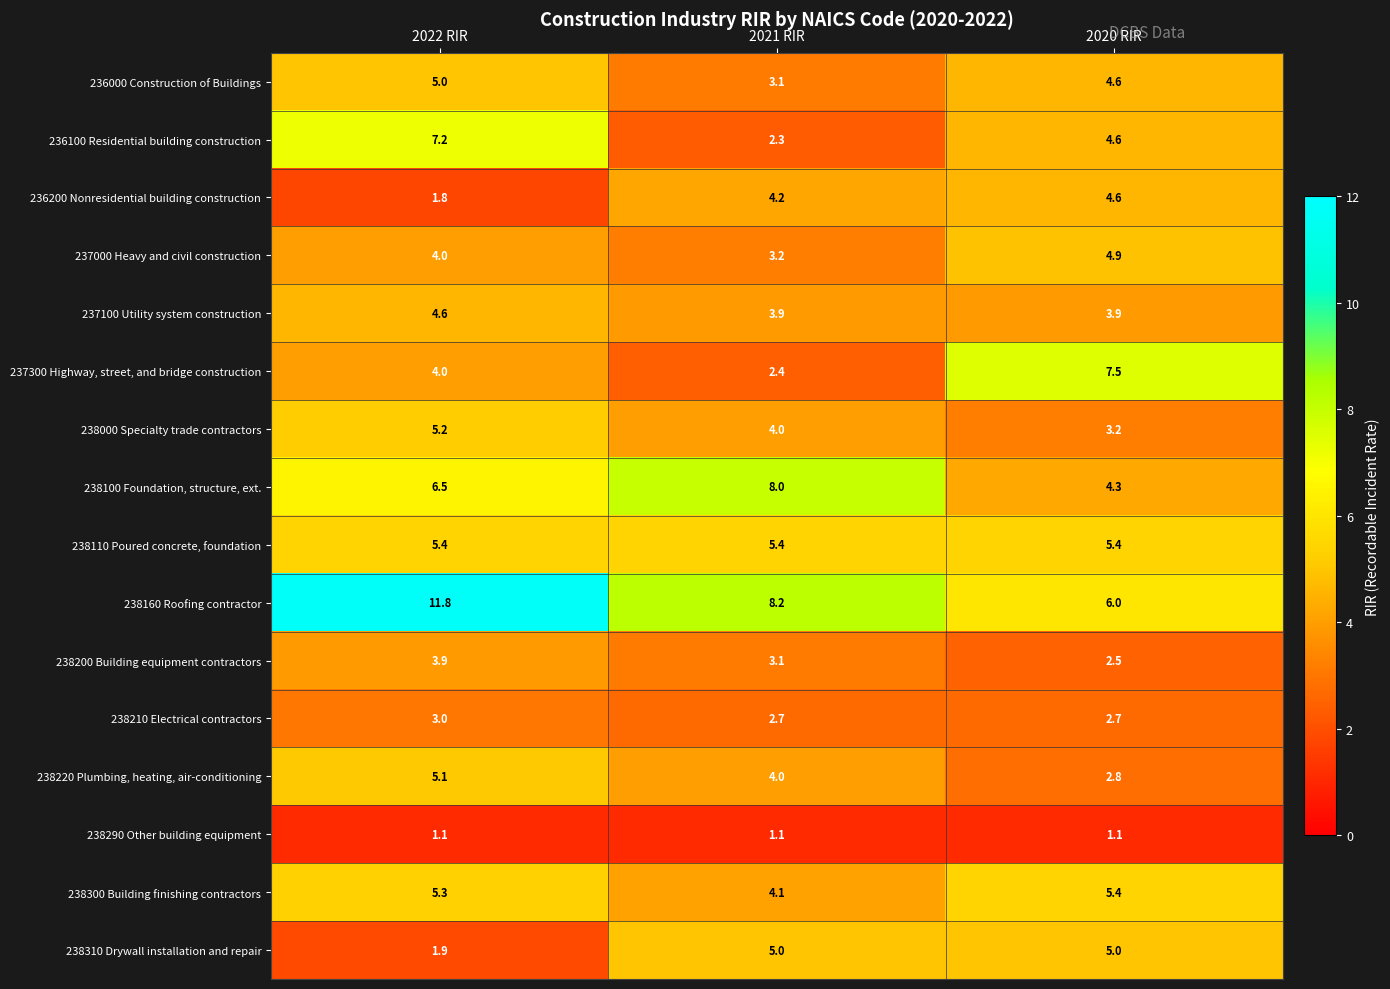

What is the average value of the 238300 Building finishing contractors series?

4.9